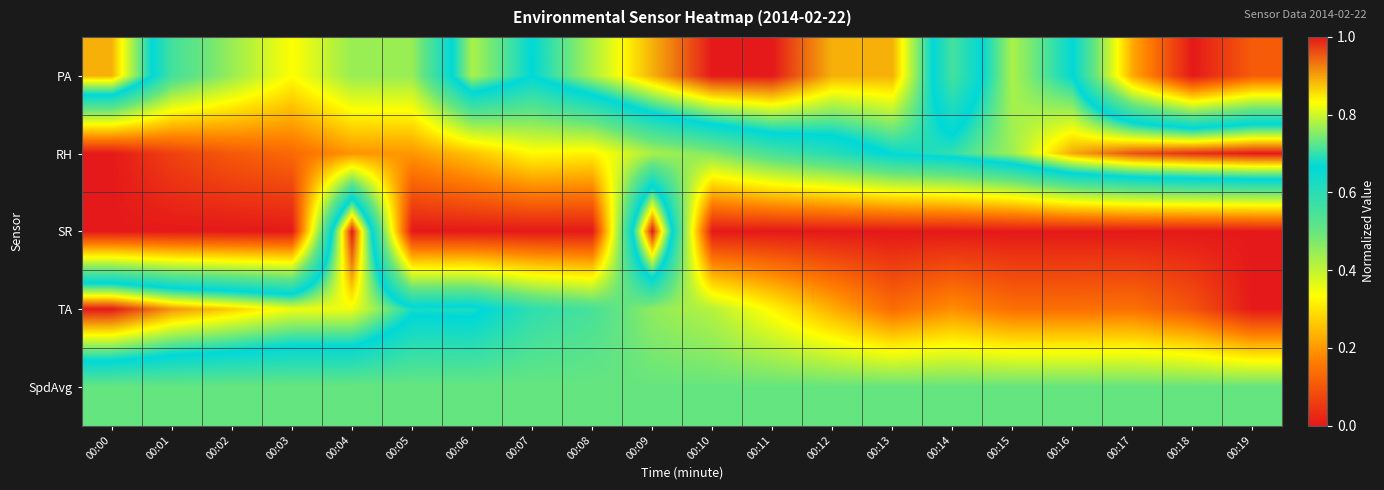

Which label corresponds to the smallest value in the chart?

00:18